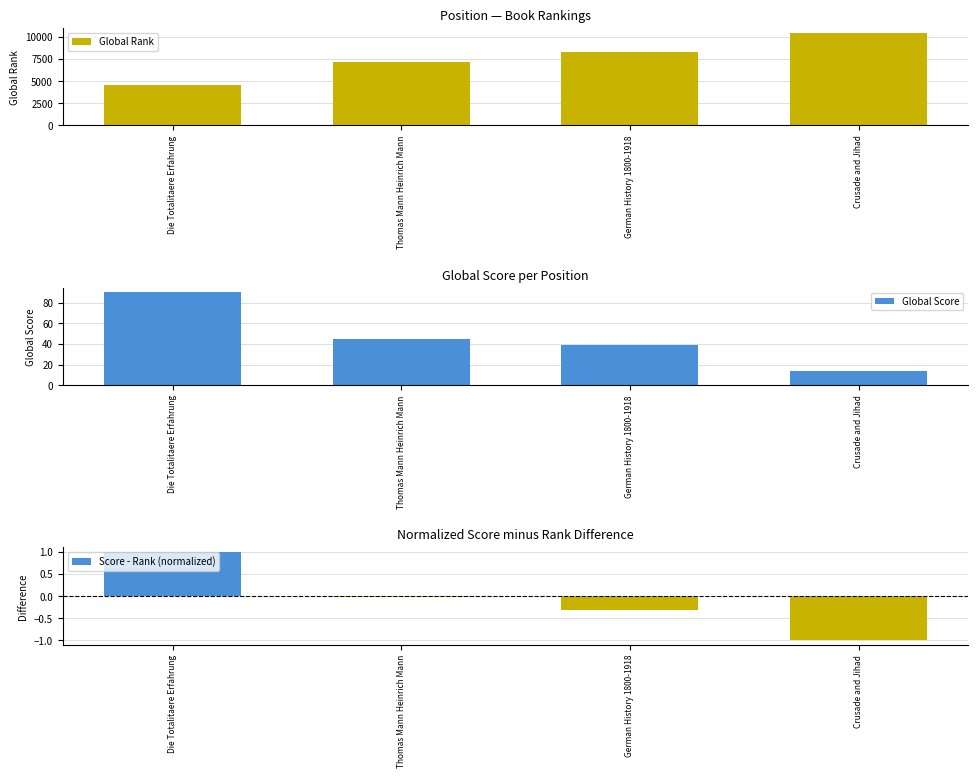

At which label does Global Score reach its peak?

Die Totalitaere Erfahrung